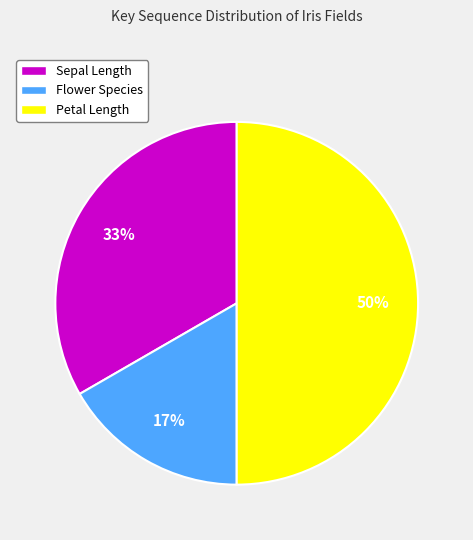

How many slices are in this pie chart?

3